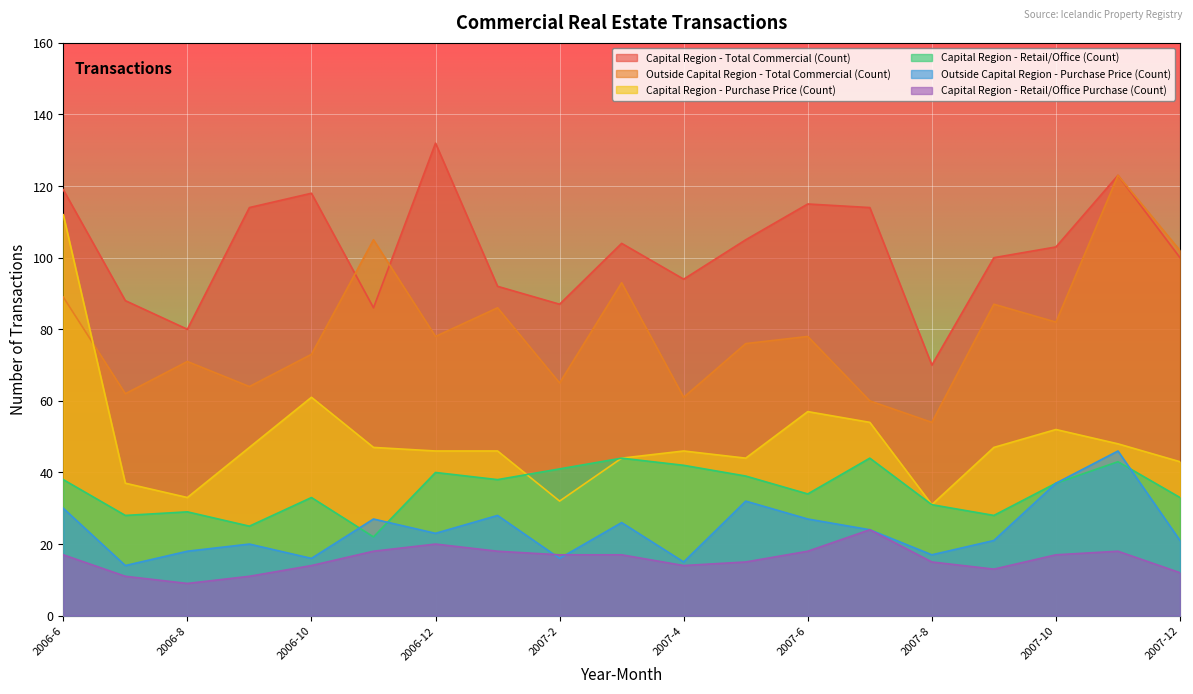

What is the spread (max minus min) of values at 2006-10?

104